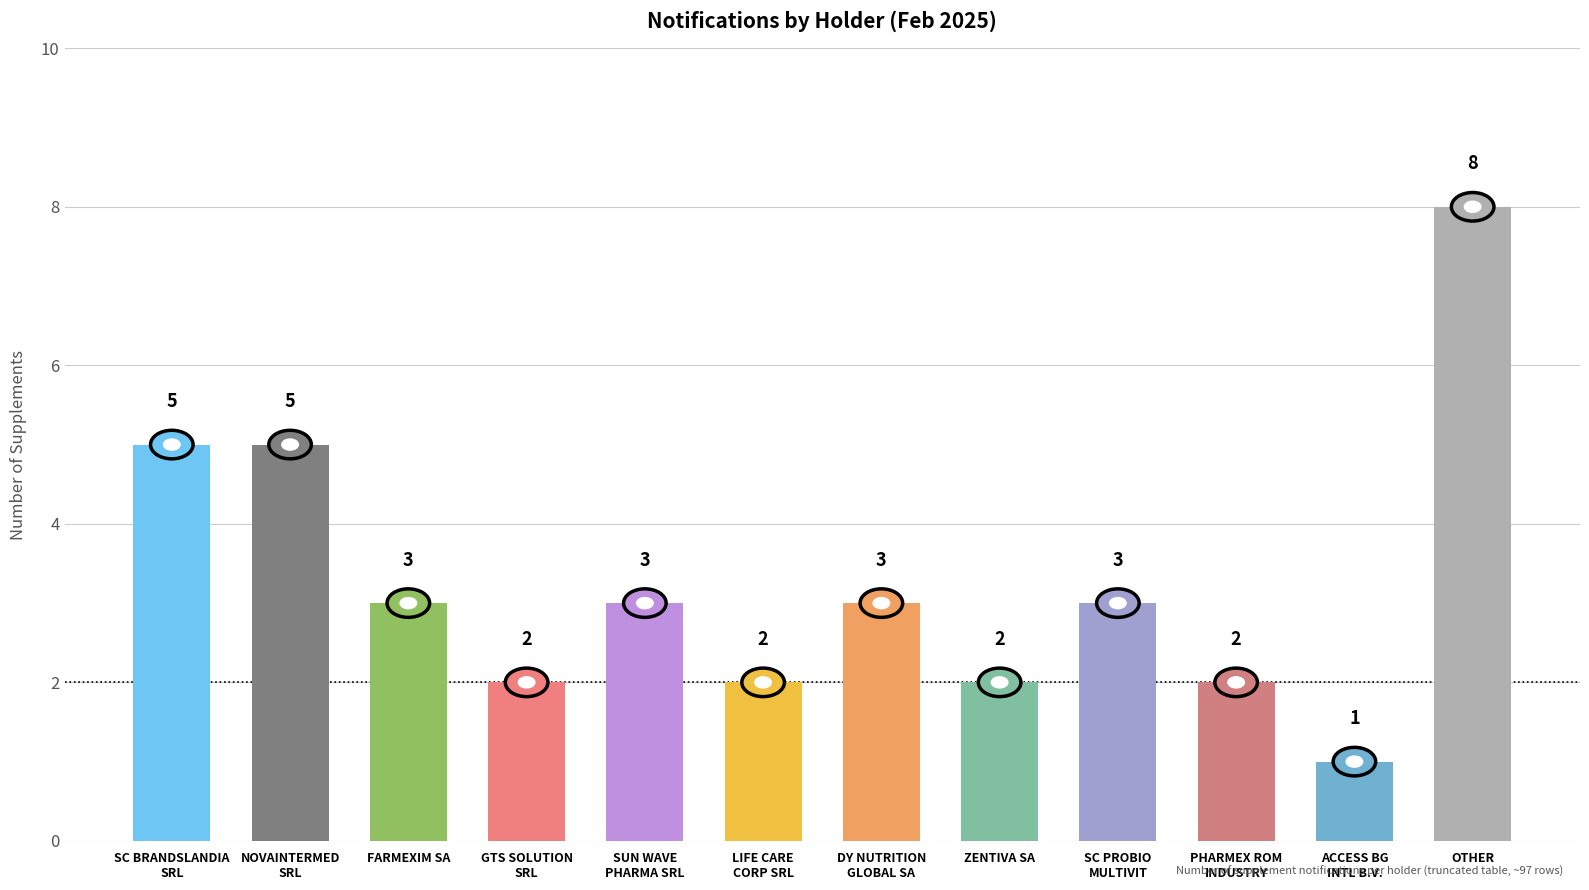

How many values are between 2 and 5?

10